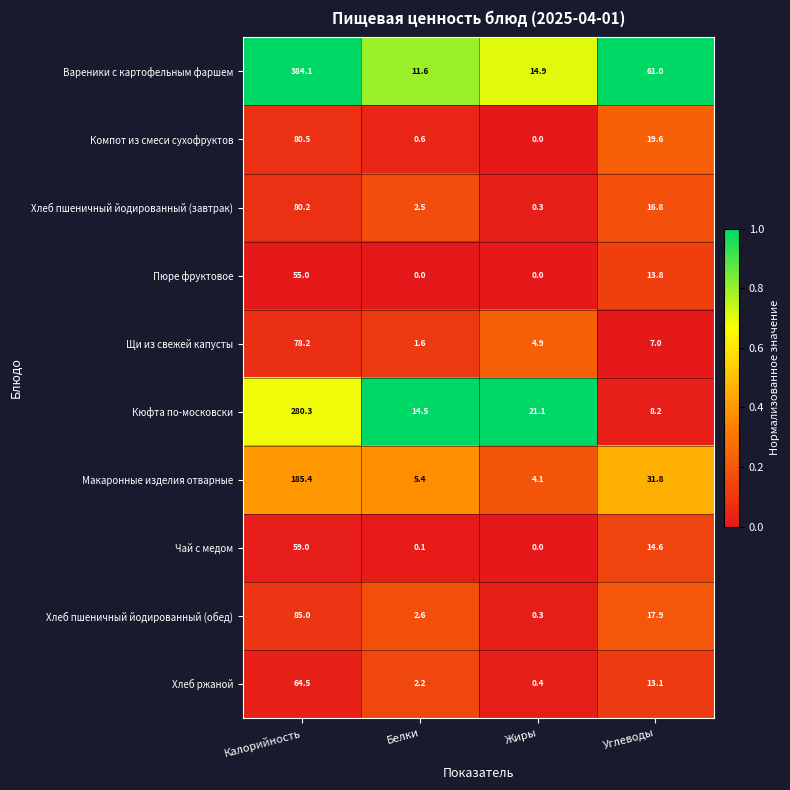

Rank the series by their maximum value, from highest to lowest.

Вареники с картофельным фаршем, Кюфта по-московски, Макаронные изделия отварные, Хлеб пшеничный йодированный (обед), Компот из смеси сухофруктов, Хлеб пшеничный йодированный (завтрак), Щи из свежей капусты, Хлеб ржаной, Чай с медом, Пюре фруктовое